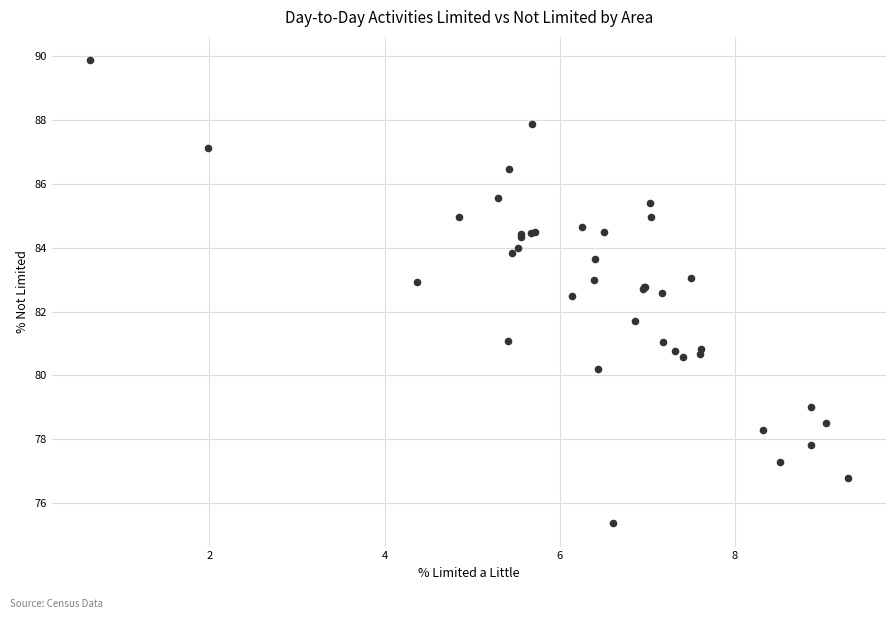

What Y value in the scatter plot is closest to 82?

81.7